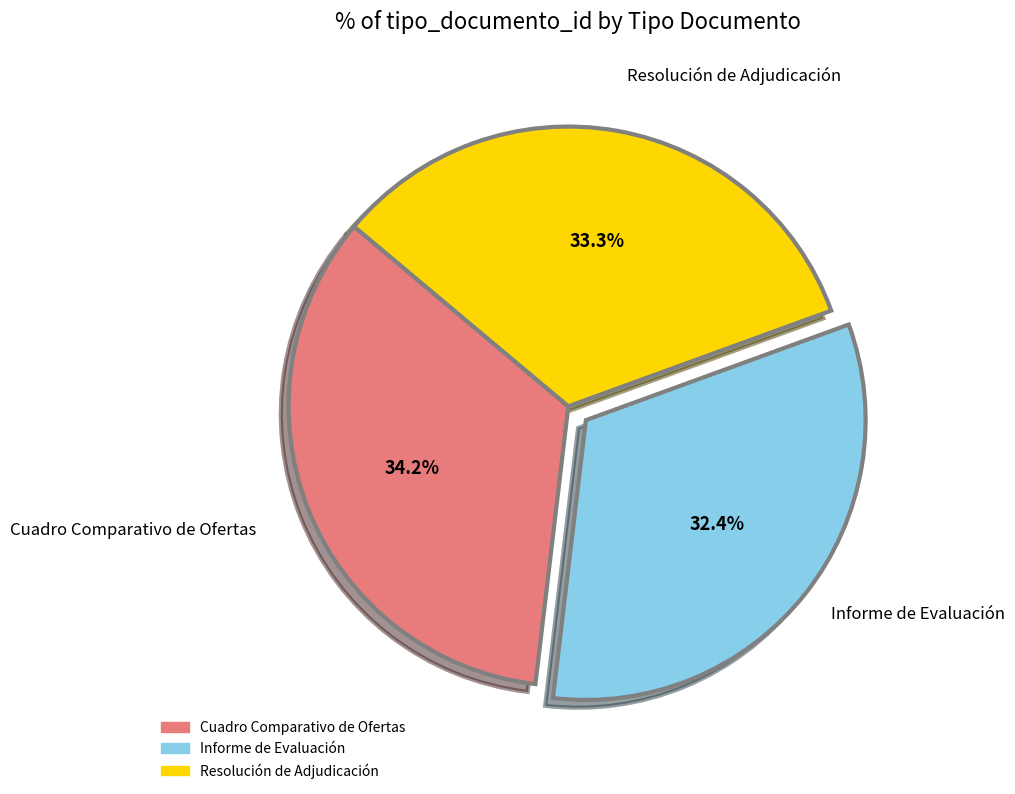

Which slice is the smallest?

Informe de Evaluación